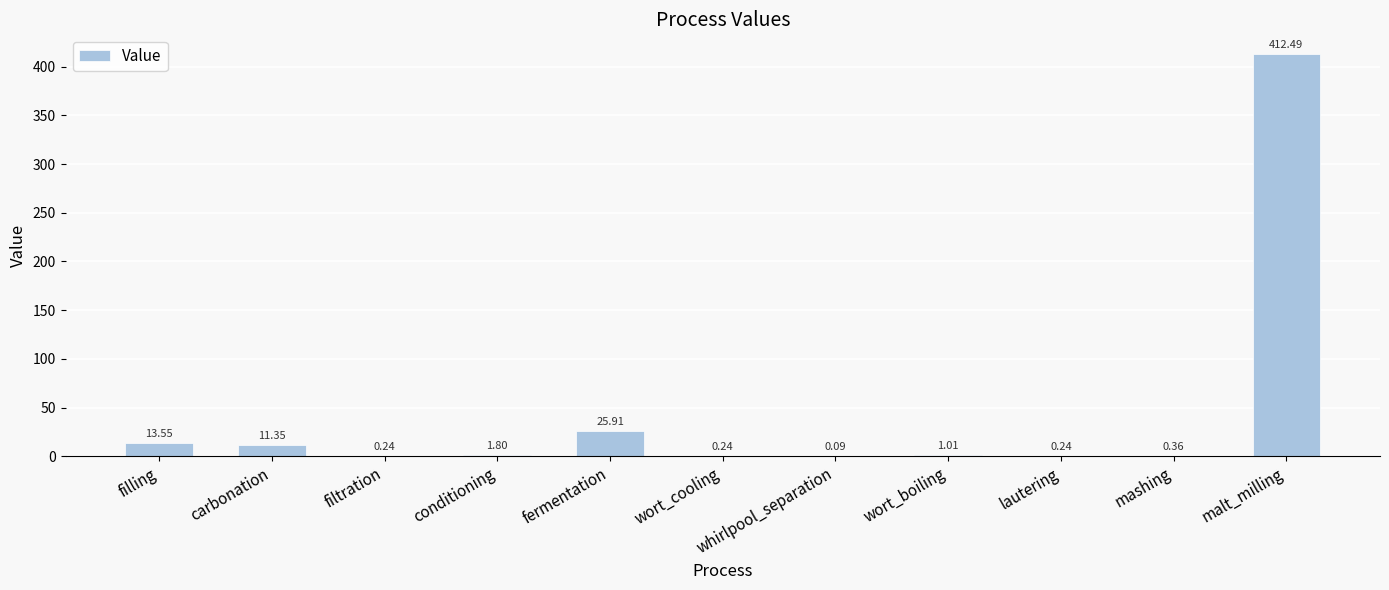

What is the sum of all values?

467.3